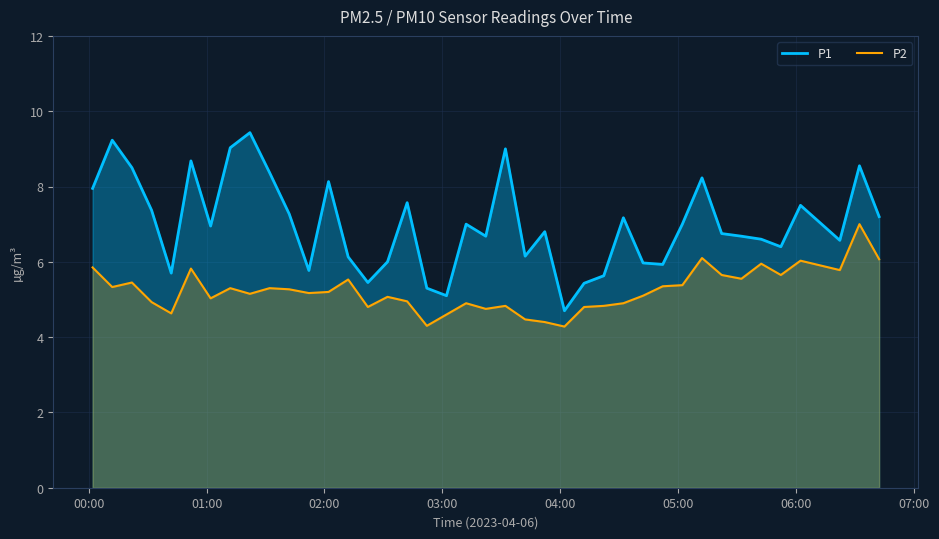

List the series in order of their overall mean, highest first.

P1, P2